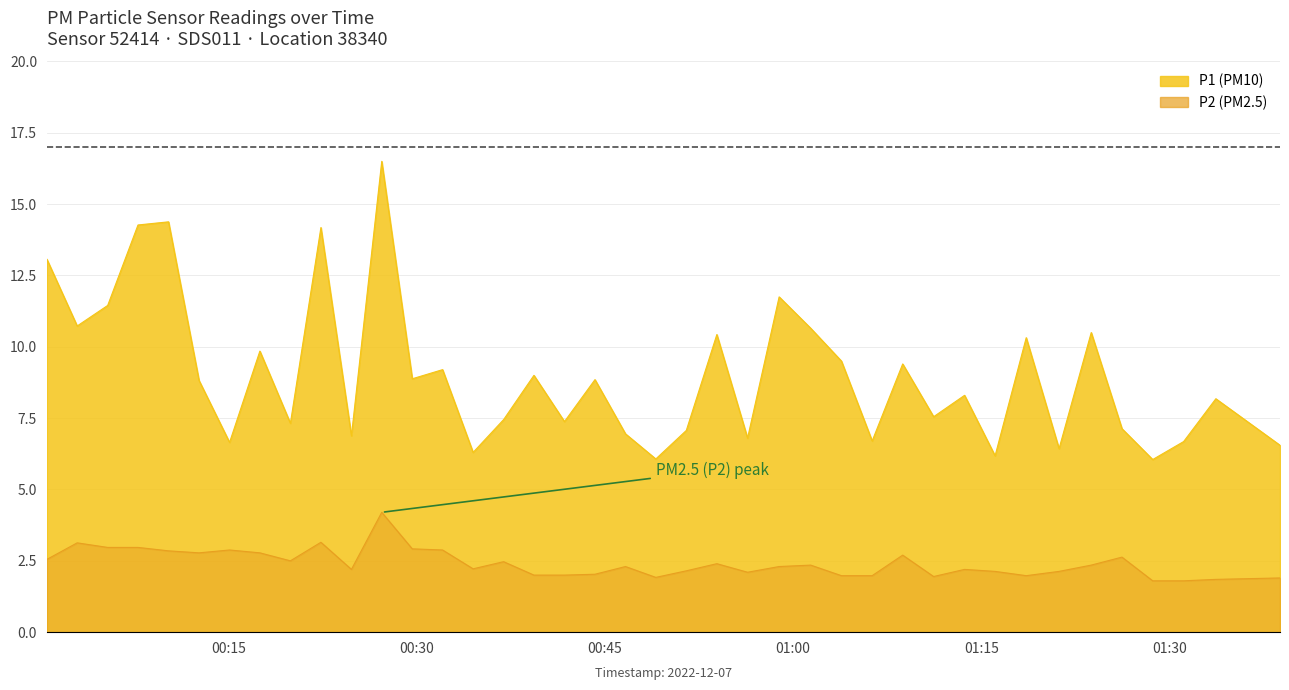

At how many categories does at least one series exceed 14?

4